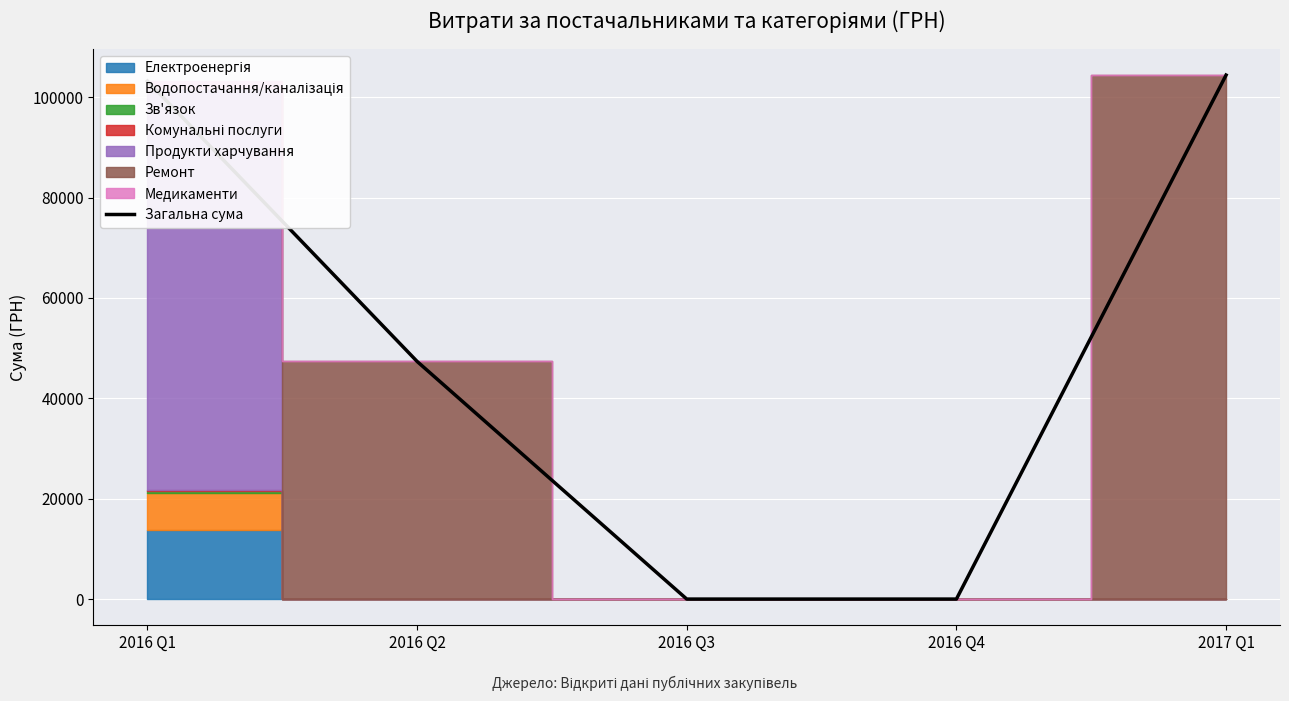

How many lines are shown in the chart?

1